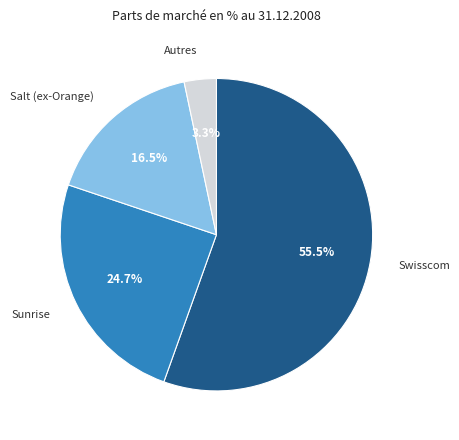

To the nearest percent, what is the average slice percentage?

25%